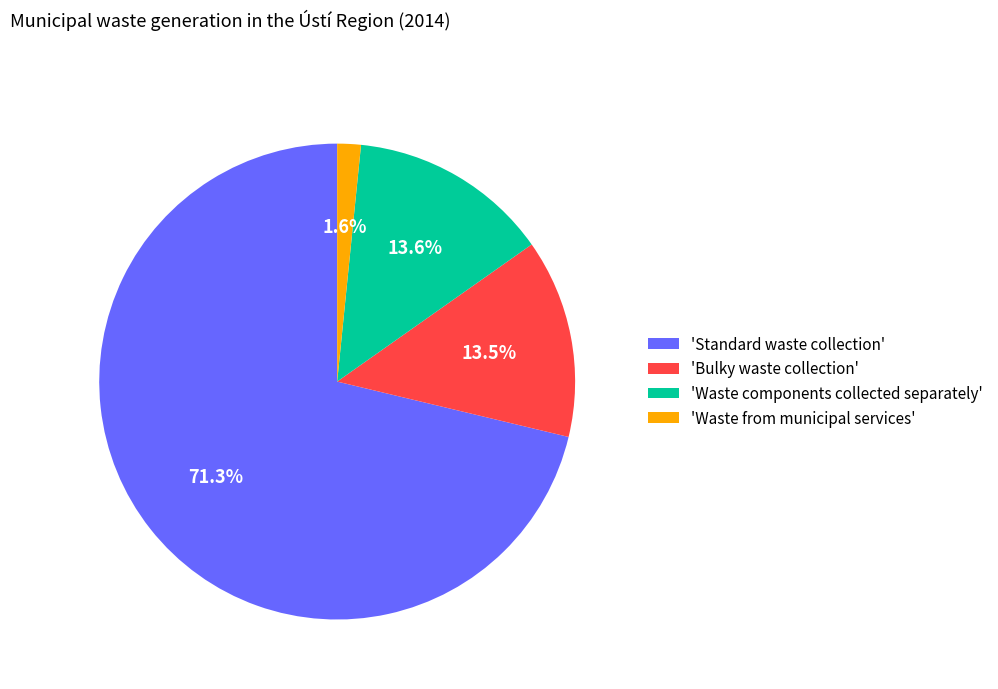

Does 'Standard waste collection' account for over 50% of the chart?

Yes